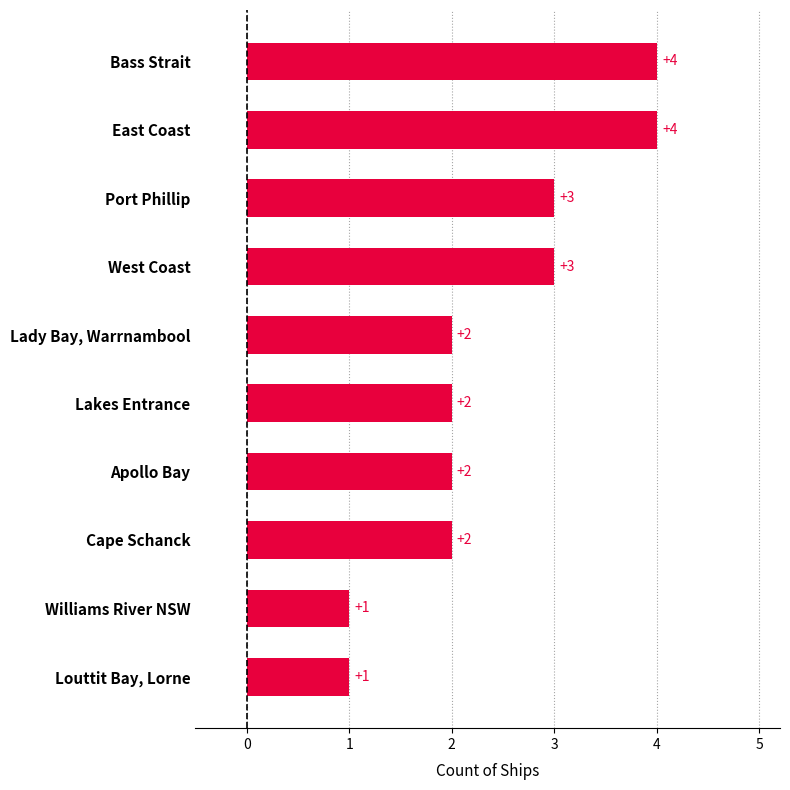

Are the bars grouped side by side (vs. stacked)?

No